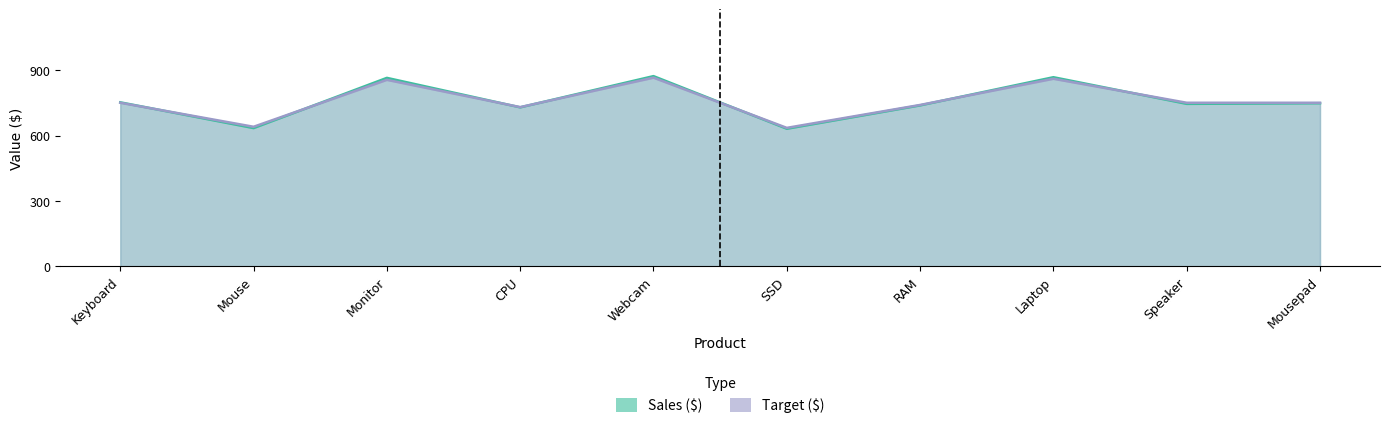

After their last crossing, which series has the higher values: Target ($) or Sales ($)?

Target ($)